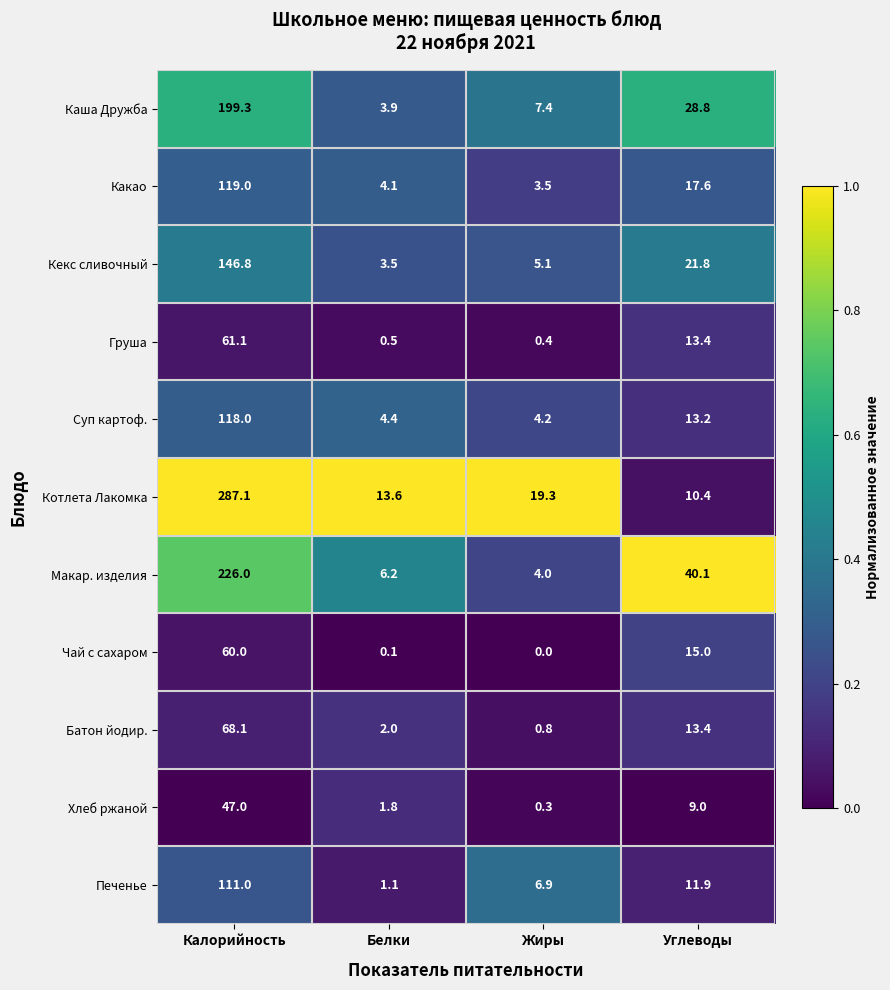

The value of Кекс сливочный at Калорийность is 146.8. True or false?

True